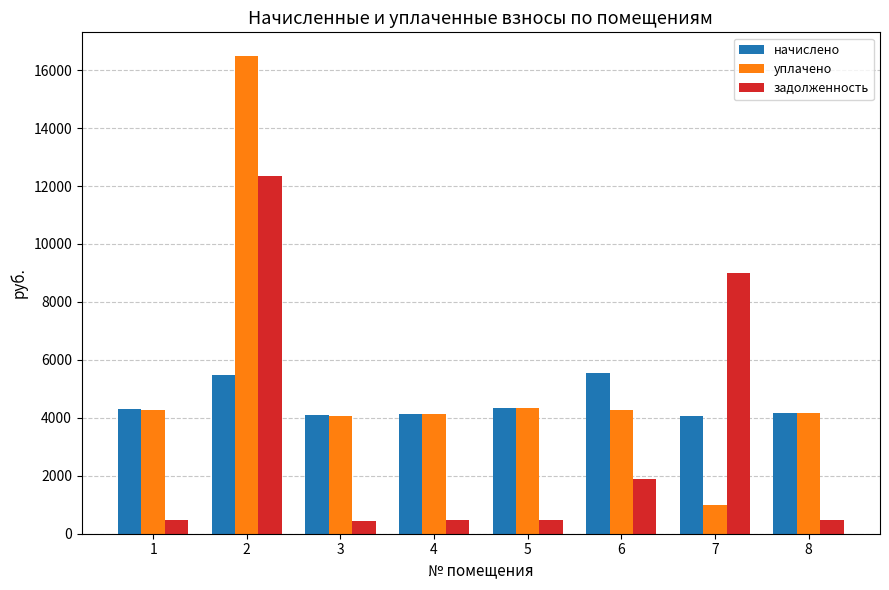

At which category is the sum across all series the highest?

2